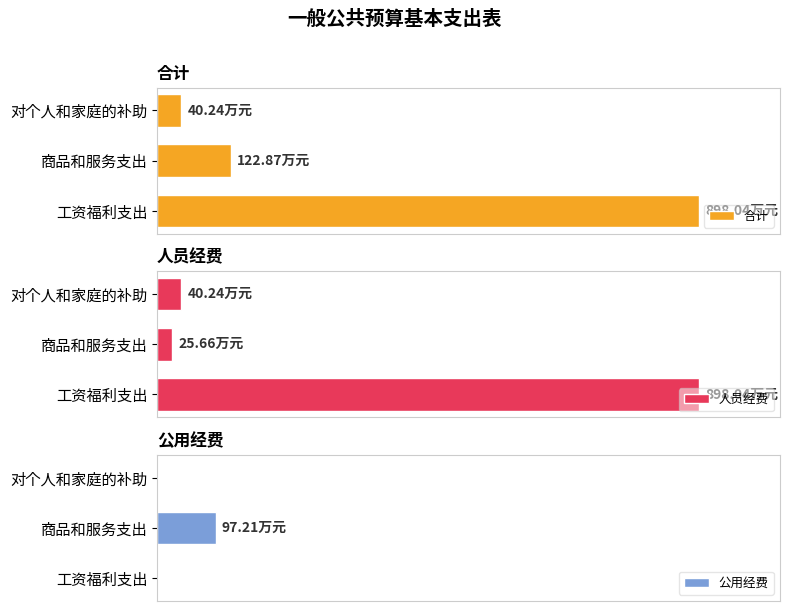

What is the difference between the 人员经费 values at 工资福利支出 and 对个人和家庭的补助?

857.8